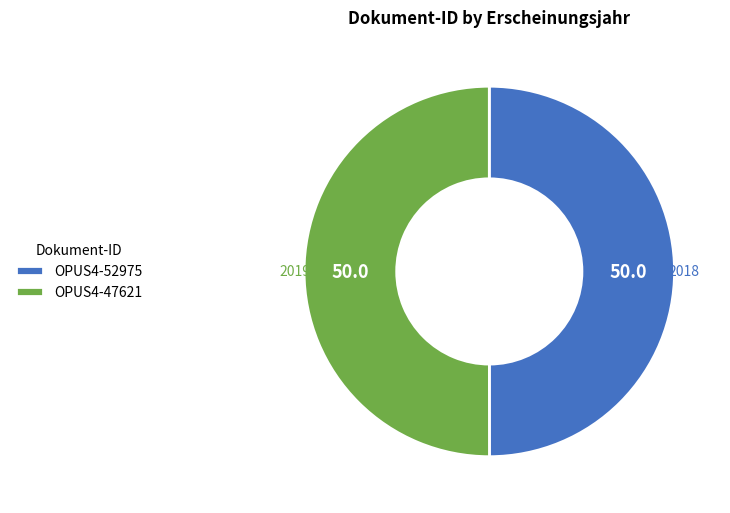

Approximately how many times larger is the value at OPUS4-52975 compared to OPUS4-47621?

1.0